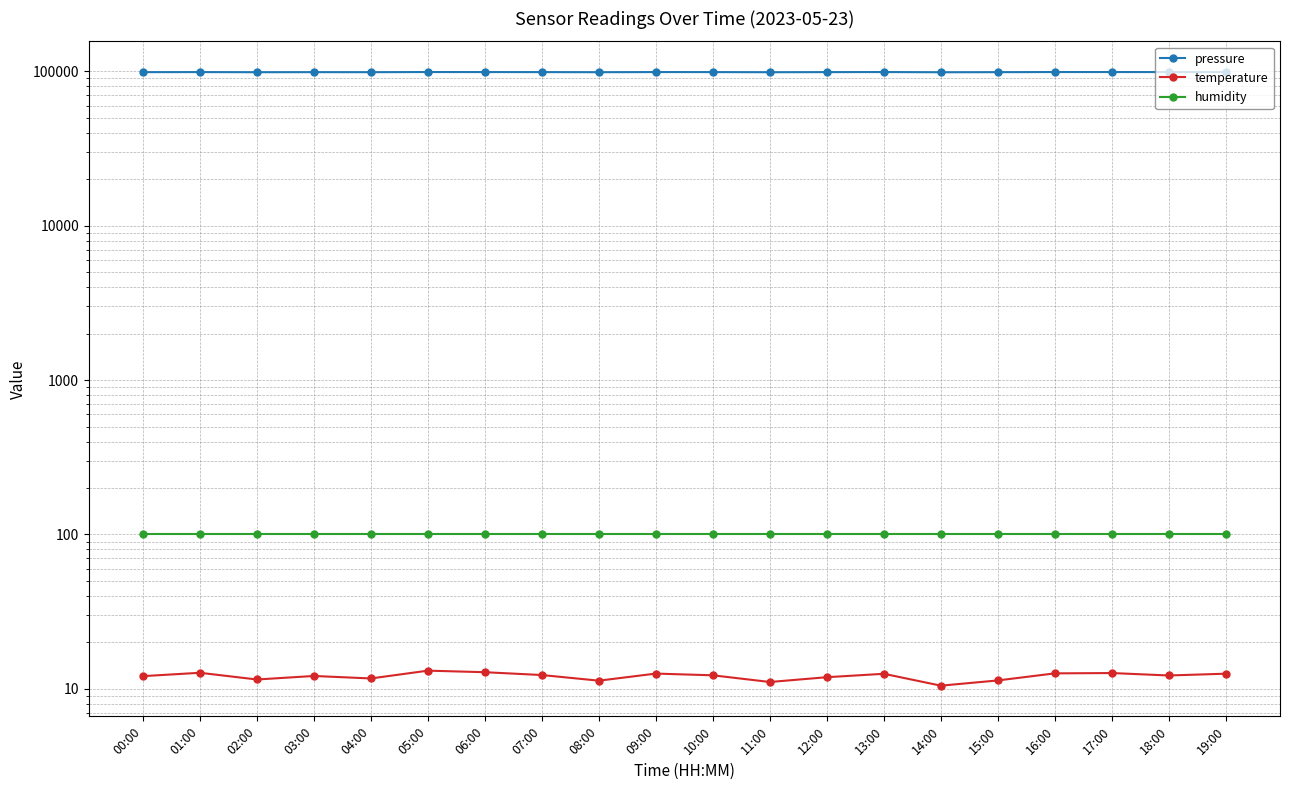

True or false: humidity and temperature cross at least once.

False